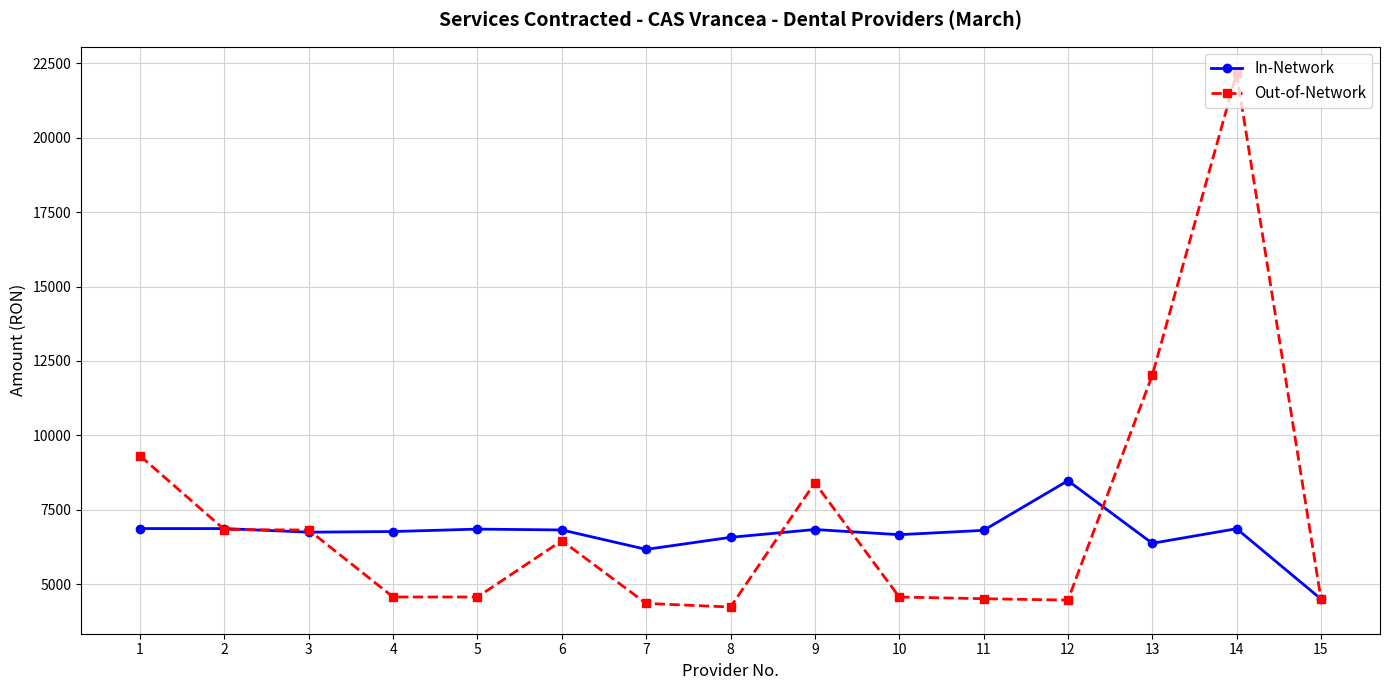

The value of In-Network at 3 is 6747.2. True or false?

True